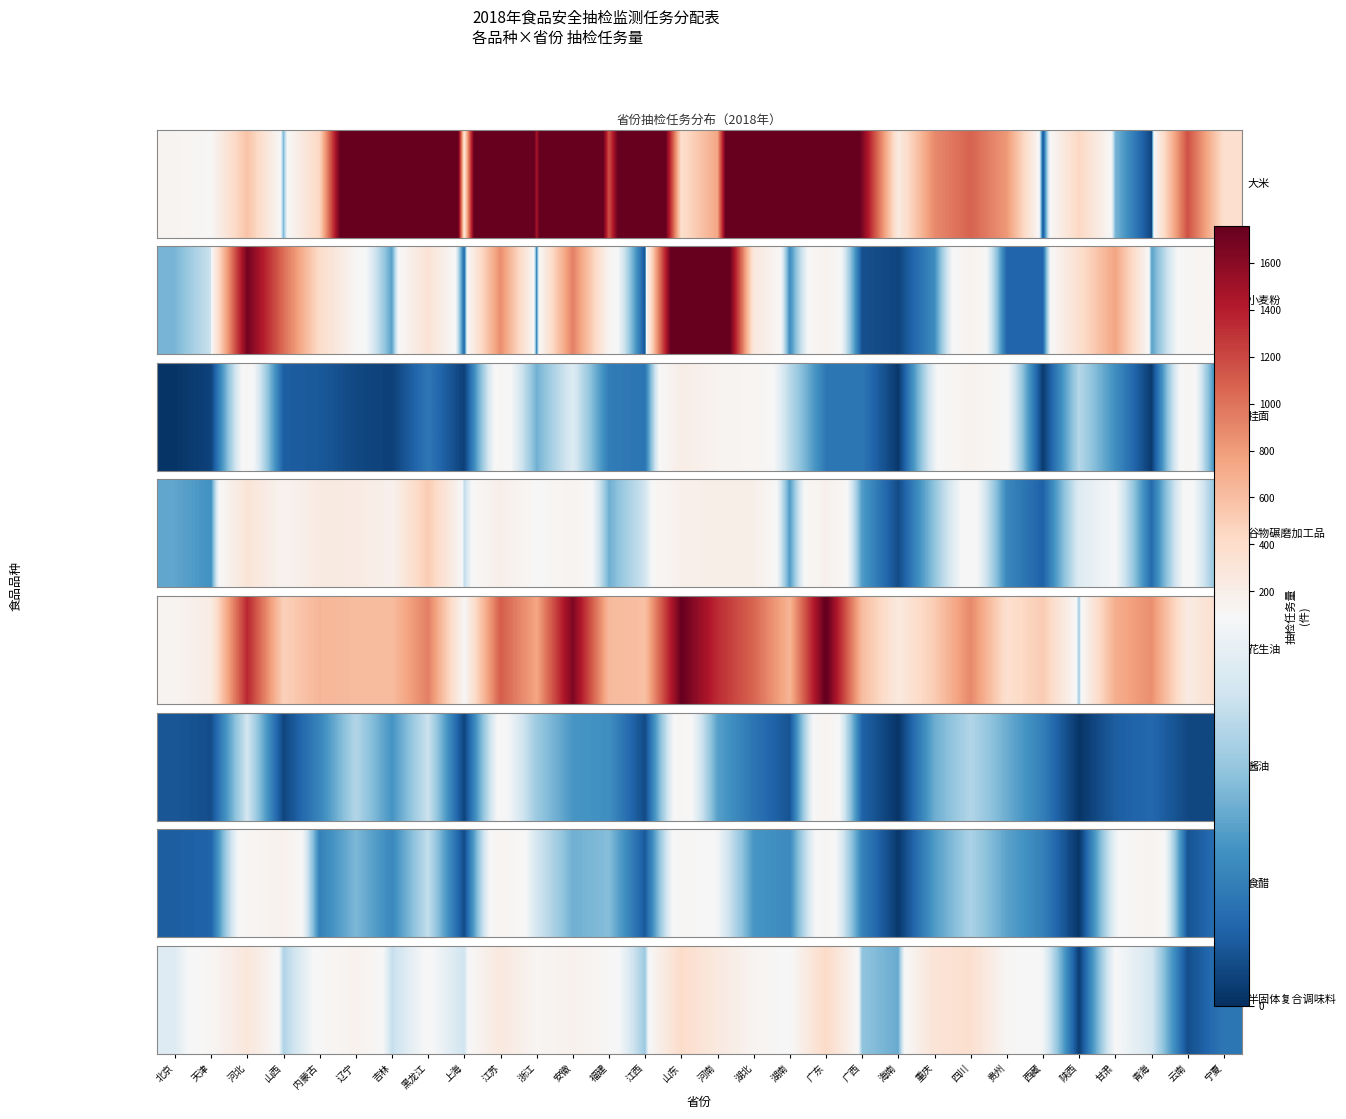

What is the sum of the values at 陕西 and 宁夏?

32